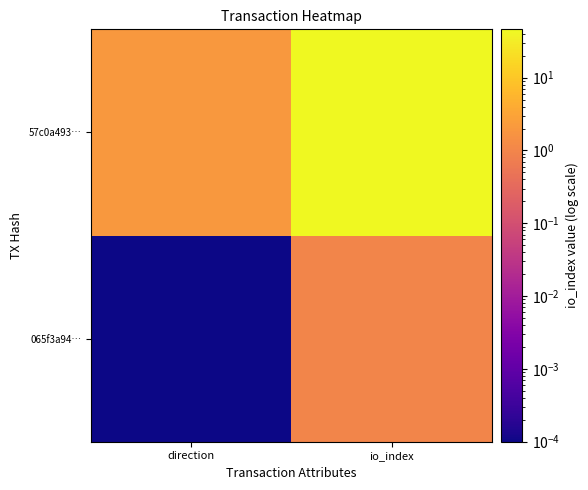

How many distinct data groups are displayed?

2